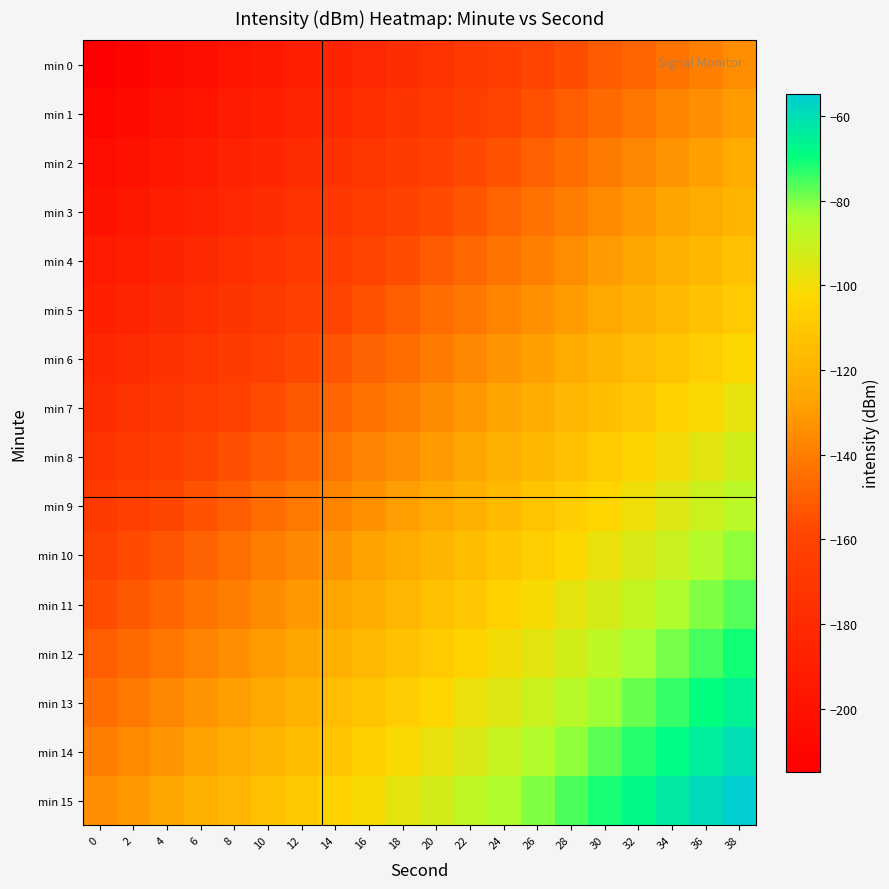

Reading right to left, list all the values displayed in this chart.

min 0: 38=-134.8	36=-139.0	34=-143.2	32=-147.4	30=-151.7	28=-155.9	26=-160.1	24=-164.3	22=-168.5	20=-172.7	18=-176.9	16=-181.1	14=-185.3	12=-189.5	10=-193.8	8=-198.0	6=-202.2	4=-206.4	2=-210.6	0=-214.8
min 1: 38=-129.5	36=-133.7	34=-137.9	32=-142.1	30=-146.3	28=-150.5	26=-154.7	24=-159.0	22=-163.2	20=-167.4	18=-171.6	16=-175.8	14=-180.0	12=-184.2	10=-188.4	8=-192.6	6=-196.8	4=-201.1	2=-205.3	0=-209.5
min 2: 38=-124.1	36=-128.4	34=-132.6	32=-136.8	30=-141.0	28=-145.2	26=-149.4	24=-153.6	22=-157.8	20=-162.0	18=-166.3	16=-170.5	14=-174.7	12=-178.9	10=-183.1	8=-187.3	6=-191.5	4=-195.7	2=-199.9	0=-204.1
min 3: 38=-118.8	36=-123.0	34=-127.2	32=-131.4	30=-135.7	28=-139.9	26=-144.1	24=-148.3	22=-152.5	20=-156.7	18=-160.9	16=-165.1	14=-169.3	12=-173.5	10=-177.8	8=-182.0	6=-186.2	4=-190.4	2=-194.6	0=-198.8
min 4: 38=-113.5	36=-117.7	34=-121.9	32=-126.1	30=-130.3	28=-134.5	26=-138.7	24=-143.0	22=-147.2	20=-151.4	18=-155.6	16=-159.8	14=-164.0	12=-168.2	10=-172.4	8=-176.6	6=-180.8	4=-185.1	2=-189.3	0=-193.5
min 5: 38=-108.1	36=-112.4	34=-116.6	32=-120.8	30=-125.0	28=-129.2	26=-133.4	24=-137.6	22=-141.8	20=-146.0	18=-150.3	16=-154.5	14=-158.7	12=-162.9	10=-167.1	8=-171.3	6=-175.5	4=-179.7	2=-183.9	0=-188.1
min 6: 38=-102.8	36=-107.0	34=-111.2	32=-115.4	30=-119.7	28=-123.9	26=-128.1	24=-132.3	22=-136.5	20=-140.7	18=-144.9	16=-149.1	14=-153.3	12=-157.5	10=-161.8	8=-166.0	6=-170.2	4=-174.4	2=-178.6	0=-182.8
min 7: 38=-97.5	36=-101.7	34=-105.9	32=-110.1	30=-114.3	28=-118.5	26=-122.7	24=-127.0	22=-131.2	20=-135.4	18=-139.6	16=-143.8	14=-148.0	12=-152.2	10=-156.4	8=-160.6	6=-164.8	4=-169.1	2=-173.3	0=-177.5
min 8: 38=-92.1	36=-96.4	34=-100.6	32=-104.8	30=-109.0	28=-113.2	26=-117.4	24=-121.6	22=-125.8	20=-130.0	18=-134.3	16=-138.5	14=-142.7	12=-146.9	10=-151.1	8=-155.3	6=-159.5	4=-163.7	2=-167.9	0=-172.1
min 9: 38=-86.8	36=-91.0	34=-95.2	32=-99.4	30=-103.7	28=-107.9	26=-112.1	24=-116.3	22=-120.5	20=-124.7	18=-128.9	16=-133.1	14=-137.3	12=-141.5	10=-145.8	8=-150.0	6=-154.2	4=-158.4	2=-162.6	0=-166.8
min 10: 38=-81.5	36=-85.7	34=-89.9	32=-94.1	30=-98.3	28=-102.5	26=-106.7	24=-111.0	22=-115.2	20=-119.4	18=-123.6	16=-127.8	14=-132.0	12=-136.2	10=-140.4	8=-144.6	6=-148.8	4=-153.1	2=-157.3	0=-161.5
min 11: 38=-76.1	36=-80.4	34=-84.6	32=-88.8	30=-93.0	28=-97.2	26=-101.4	24=-105.6	22=-109.8	20=-114.0	18=-118.3	16=-122.5	14=-126.7	12=-130.9	10=-135.1	8=-139.3	6=-143.5	4=-147.7	2=-151.9	0=-156.1
min 12: 38=-70.8	36=-75.0	34=-79.2	32=-83.4	30=-87.7	28=-91.9	26=-96.1	24=-100.3	22=-104.5	20=-108.7	18=-112.9	16=-117.1	14=-121.3	12=-125.5	10=-129.8	8=-134.0	6=-138.2	4=-142.4	2=-146.6	0=-150.8
min 13: 38=-65.5	36=-69.7	34=-73.9	32=-78.1	30=-82.3	28=-86.5	26=-90.7	24=-95.0	22=-99.2	20=-103.4	18=-107.6	16=-111.8	14=-116.0	12=-120.2	10=-124.4	8=-128.6	6=-132.8	4=-137.1	2=-141.3	0=-145.5
min 14: 38=-60.1	36=-64.4	34=-68.6	32=-72.8	30=-77.0	28=-81.2	26=-85.4	24=-89.6	22=-93.8	20=-98.0	18=-102.3	16=-106.5	14=-110.7	12=-114.9	10=-119.1	8=-123.3	6=-127.5	4=-131.7	2=-135.9	0=-140.1
min 15: 38=-54.8	36=-59.0	34=-63.2	32=-67.4	30=-71.7	28=-75.9	26=-80.1	24=-84.3	22=-88.5	20=-92.7	18=-96.9	16=-101.1	14=-105.3	12=-109.5	10=-113.8	8=-118.0	6=-122.2	4=-126.4	2=-130.6	0=-134.8